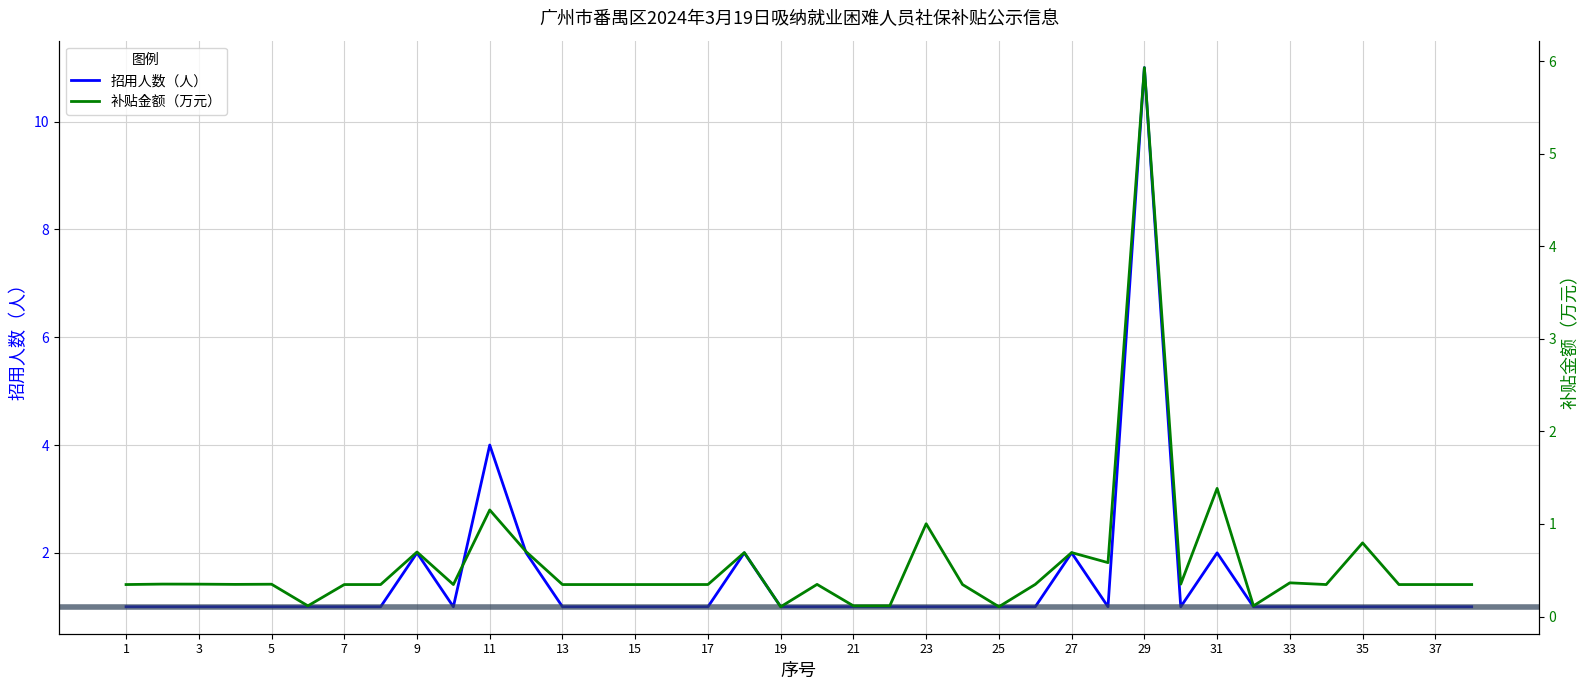

How many lines are shown in the chart?

2